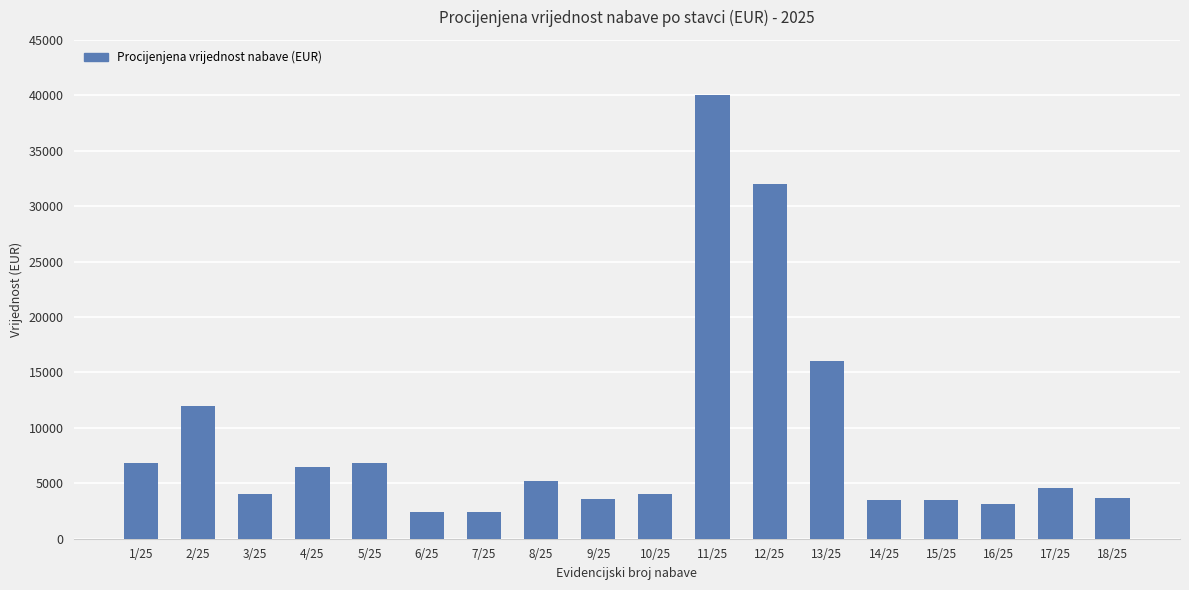

How many categories are shown in the chart?

18